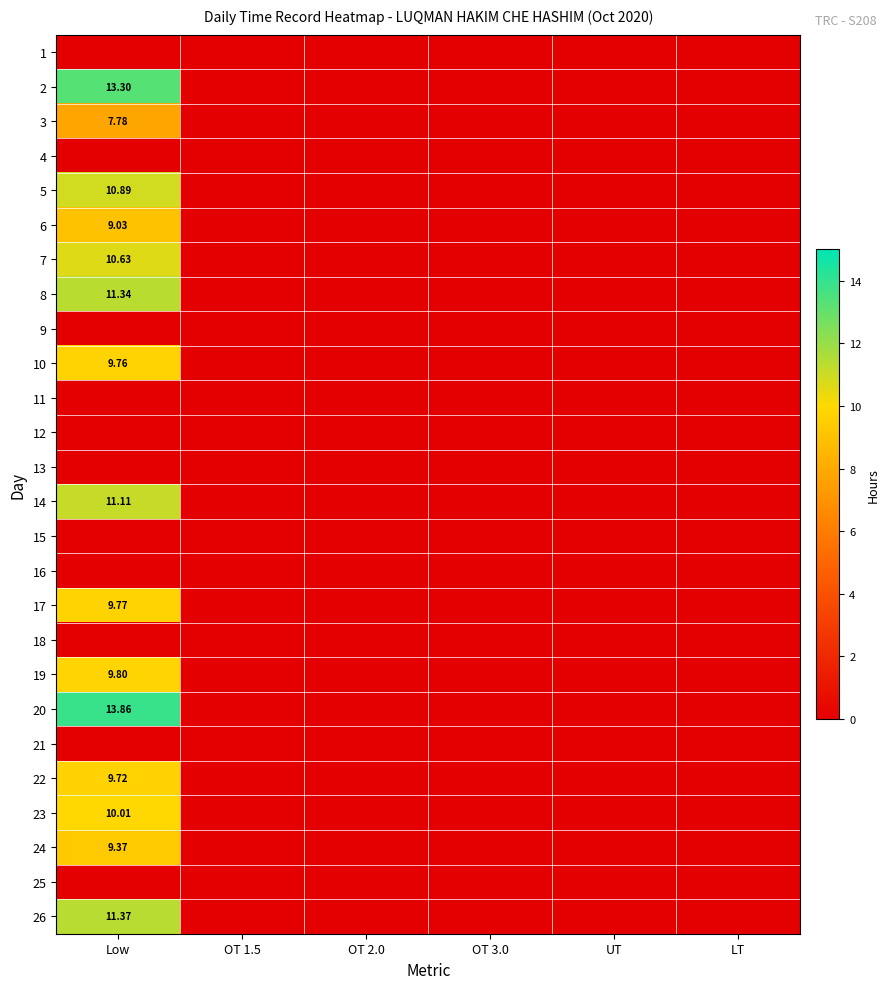

Rank the categories by 26 value from lowest to highest.

OT 1.5, OT 2.0, OT 3.0, UT, LT, Low